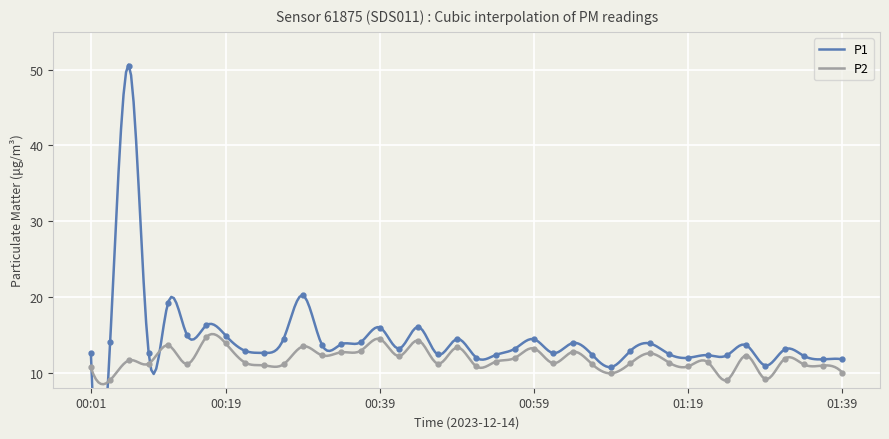

At which label is P2 closest to 11?

00:24